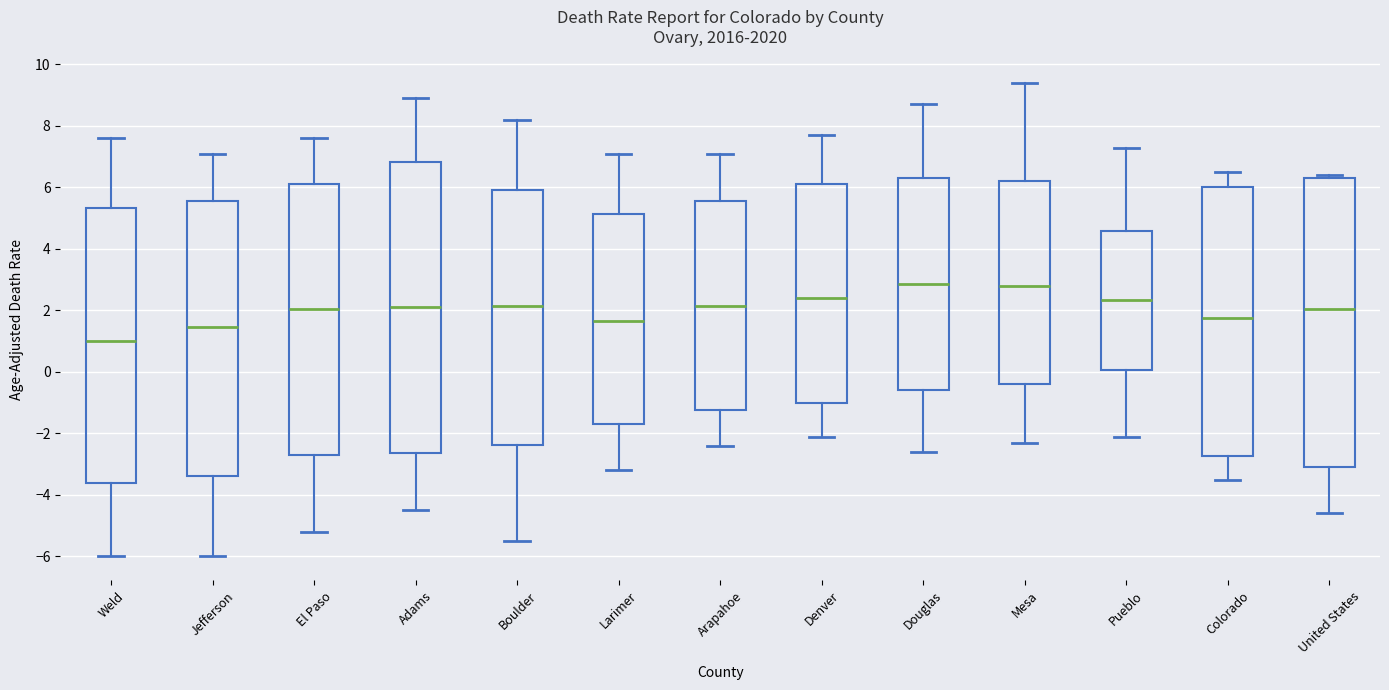

Reading left to right, transcribe this box plot: for each box, give where its median line is, the range the box spans, and where its two whiskers end, as read against the y-axis. The values are not printed on the chart, so give them approximately, as read against the axis.

Weld: median 1.0, box -3.6 to 5.4, whiskers -6.0 to 7.6
Jefferson: median 1.4, box -3.4 to 5.6, whiskers -6.0 to 7.2
El Paso: median 2.0, box -2.6 to 6.2, whiskers -5.2 to 7.6
Adams: median 2.2, box -2.6 to 6.8, whiskers -4.4 to 9.0
Boulder: median 2.2, box -2.4 to 6.0, whiskers -5.4 to 8.2
Larimer: median 1.6, box -1.6 to 5.2, whiskers -3.2 to 7.2
Arapahoe: median 2.2, box -1.2 to 5.6, whiskers -2.4 to 7.2
Denver: median 2.4, box -1.0 to 6.2, whiskers -2.0 to 7.8
Douglas: median 2.8, box -0.6 to 6.4, whiskers -2.6 to 8.8
Mesa: median 2.8, box -0.4 to 6.2, whiskers -2.2 to 9.4
Pueblo: median 2.4, box 0.0 to 4.6, whiskers -2.0 to 7.4
Colorado: median 1.8, box -2.8 to 6.0, whiskers -3.4 to 6.6
United States: median 2.0, box -3.0 to 6.4, whiskers -4.6 to 6.4 (just above the box's upper edge)